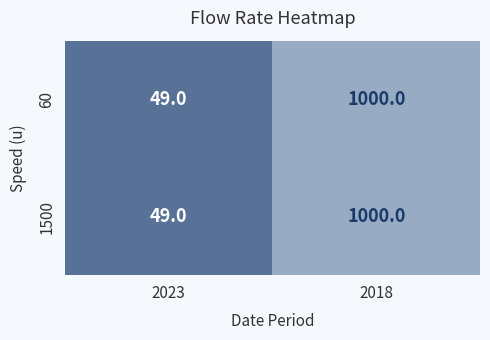

Reading left to right, transcribe all the data shown in this chart.

60: 2023=49	2018=1000
1500: 2023=49	2018=1000